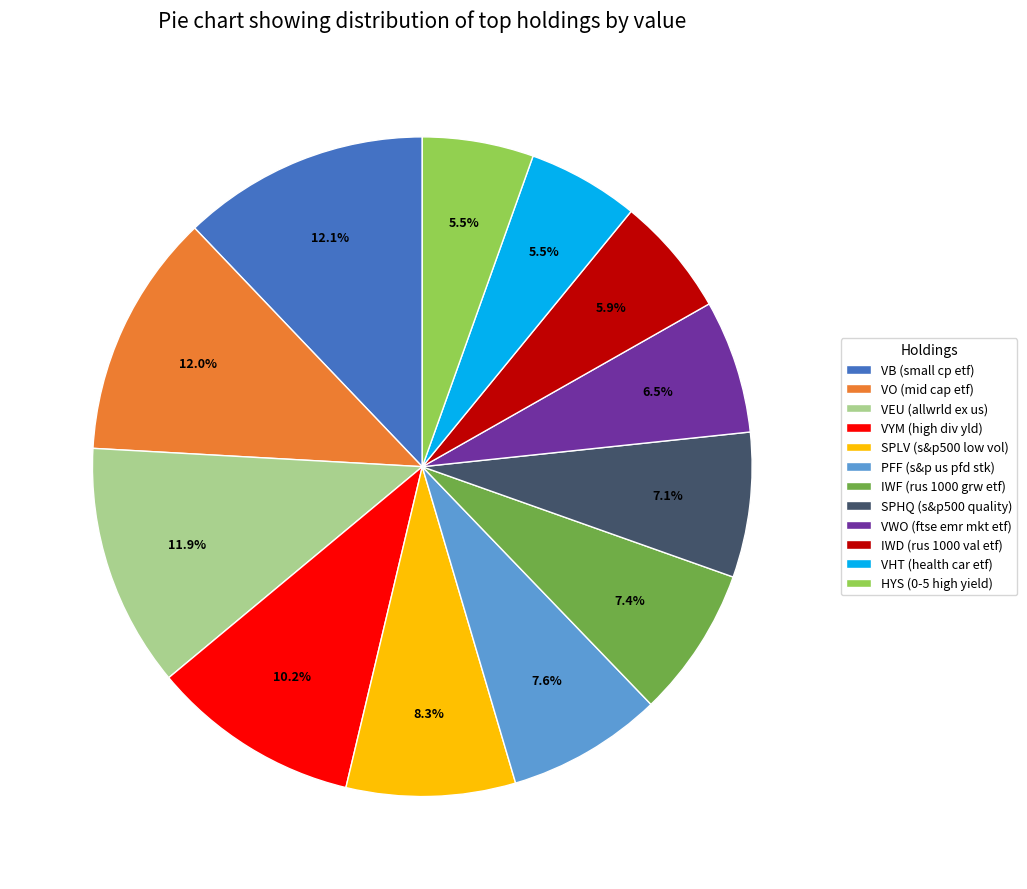

Which has a higher value, SPHQ (s&p500 quality) or VHT (health car etf)?

SPHQ (s&p500 quality)